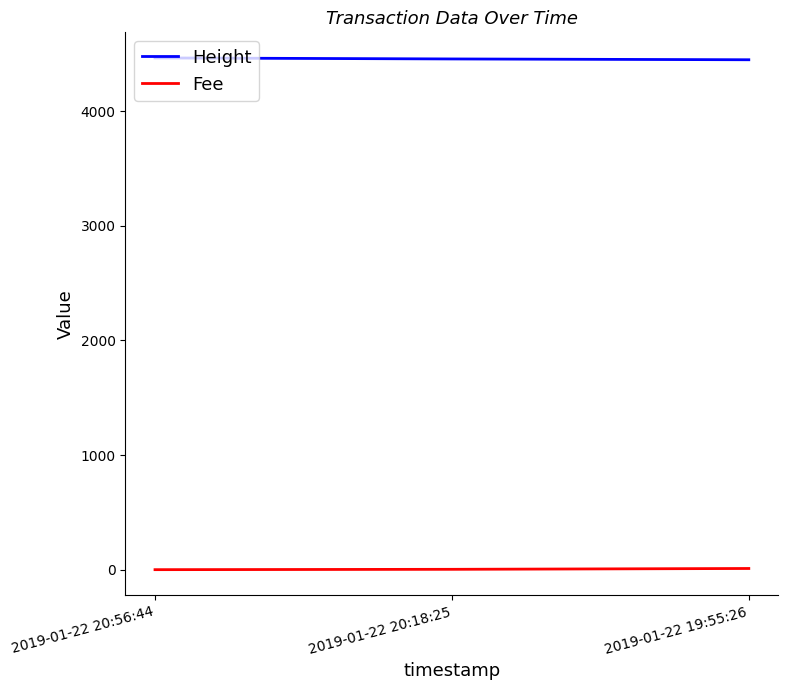

What is the lowest value of the Height series?

4449.0